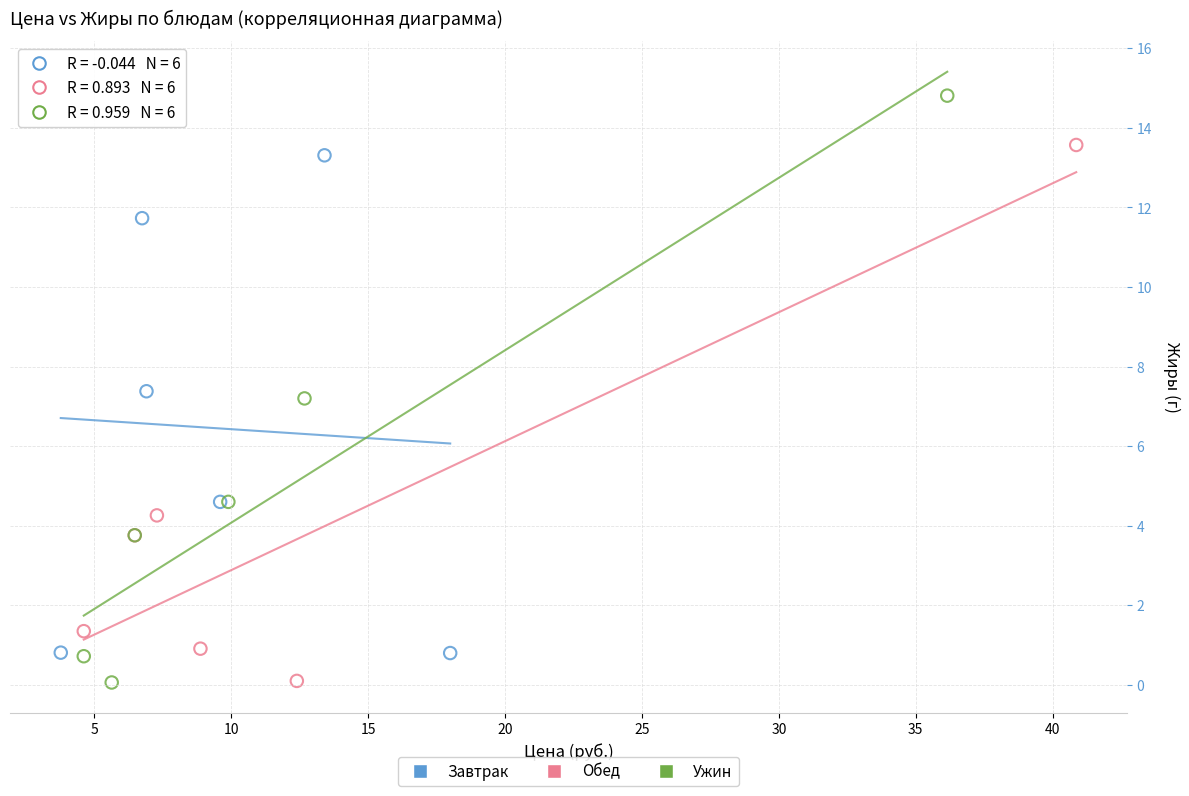

Which series reaches the maximum Y coordinate?

Ужин